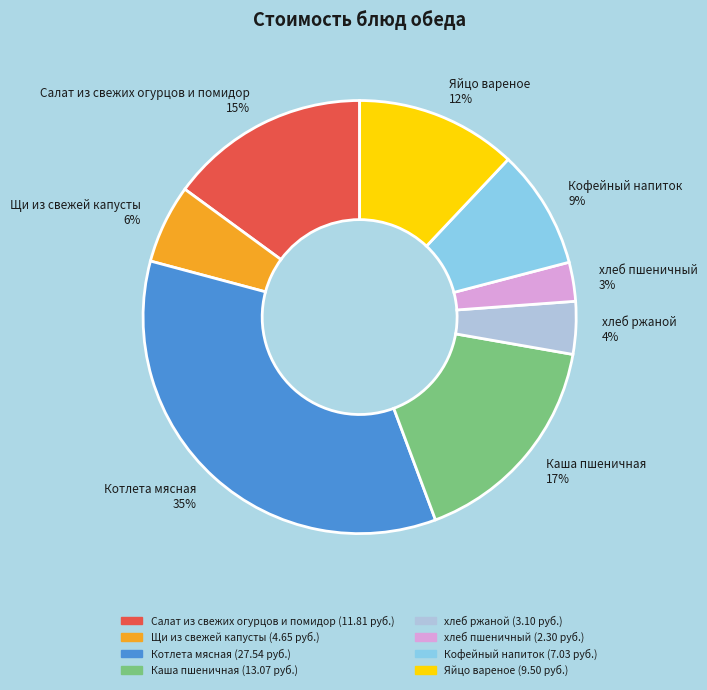

Do Котлета мясная and Кофейный напиток together represent more than half of the pie?

No